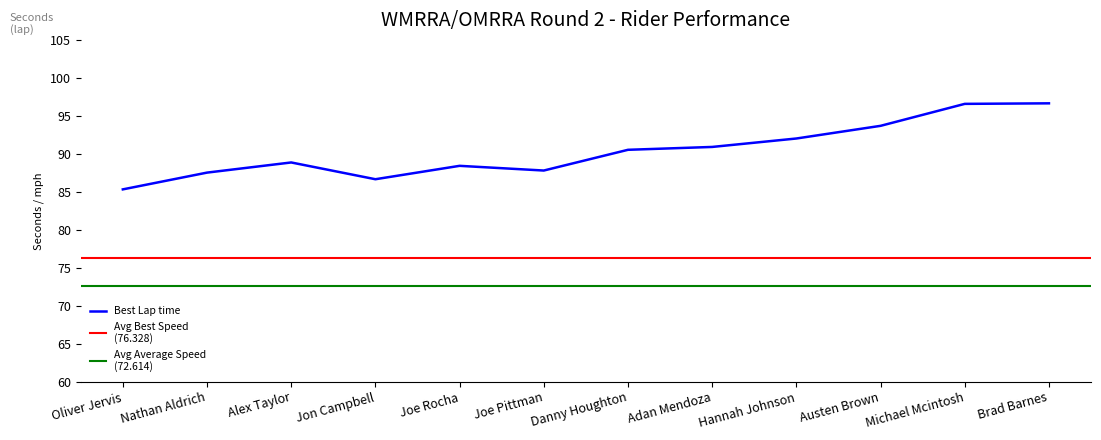

What is the minimum value for Best Lap time?

85.3